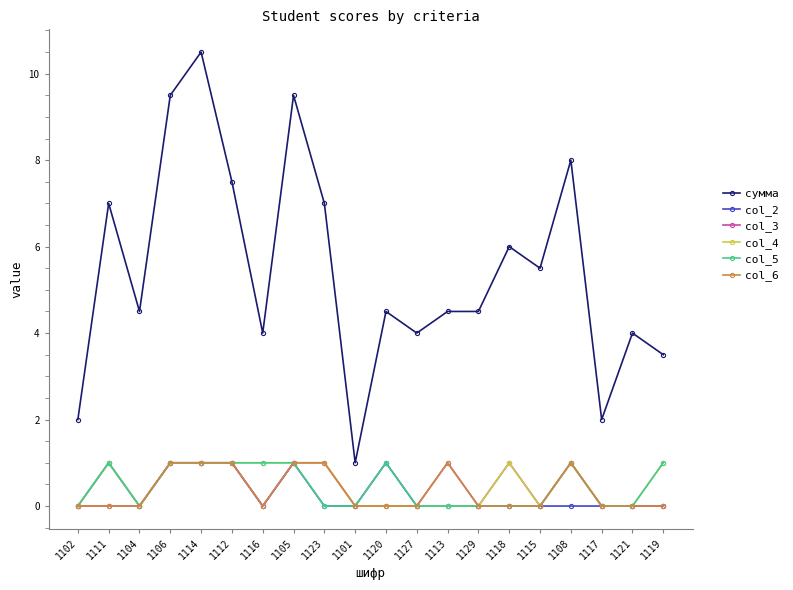

The value of col_4 at 1104 is 0.0. True or false?

True